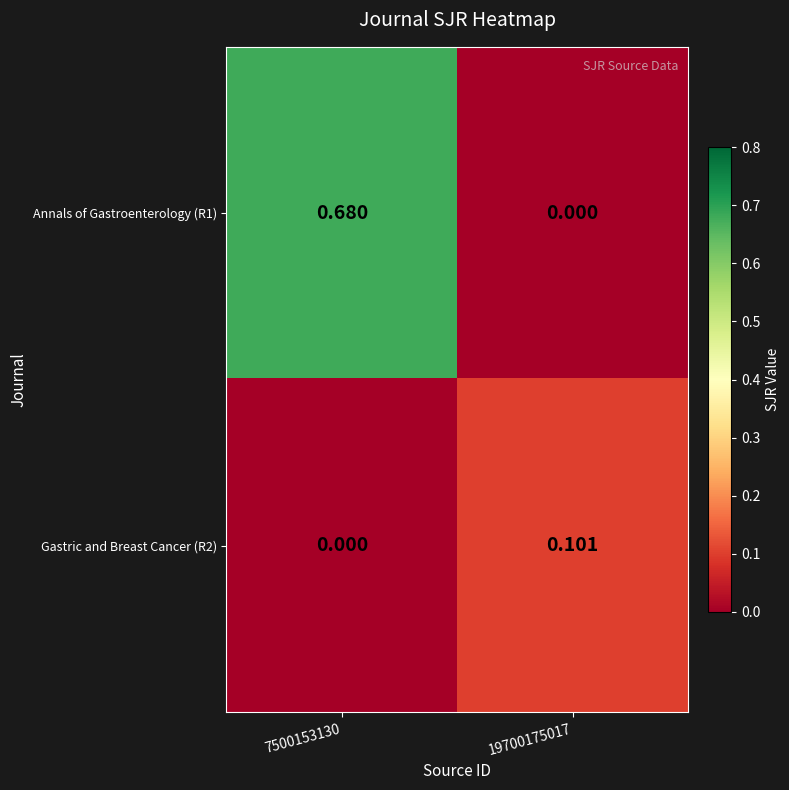

Is the value of Gastric and Breast Cancer (R2) at 19700175017 greater than the value of Annals of Gastroenterology (R1) at 7500153130?

No